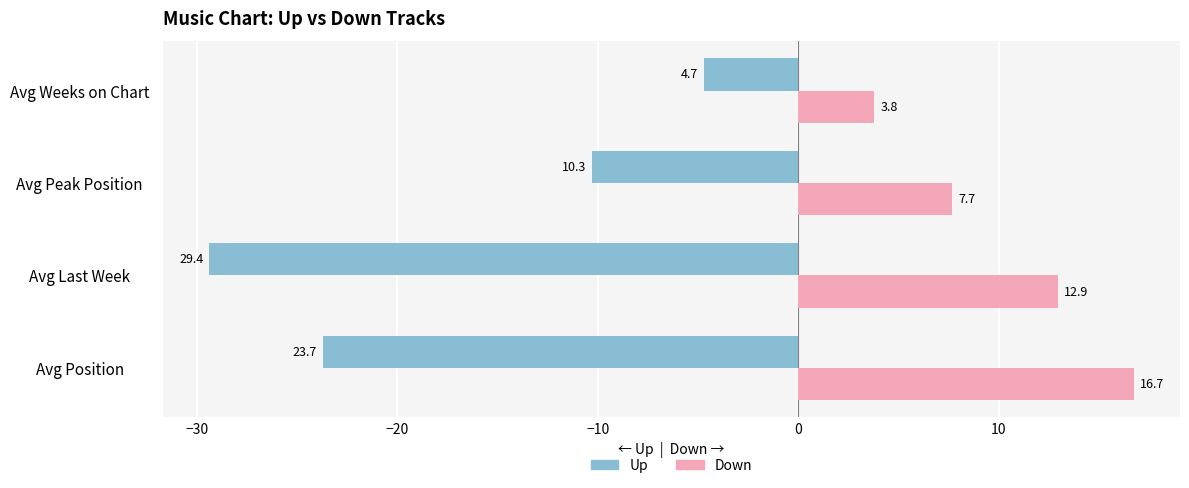

The Up series shows -9.7 at Avg Position. True or false?

False